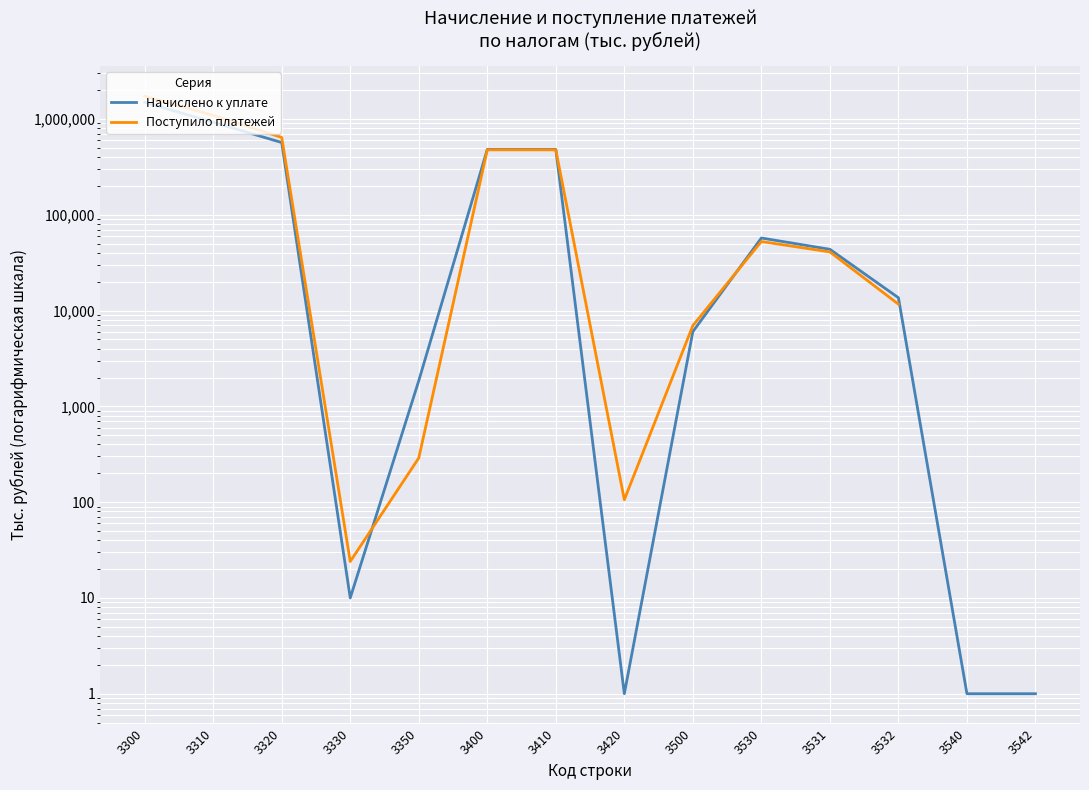

Is the value of Начислено к уплате at 3540 greater than the value of Поступило платежей at 3330?

No